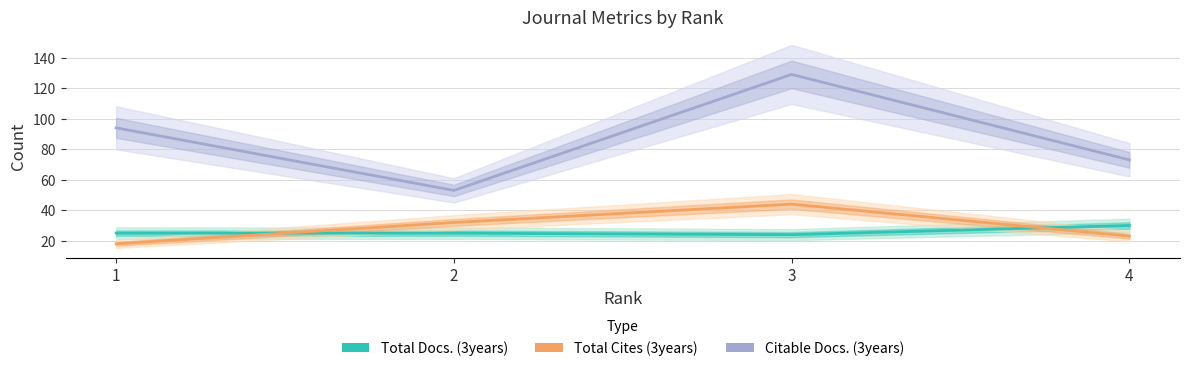

What is the minimum value shown in the chart?

18